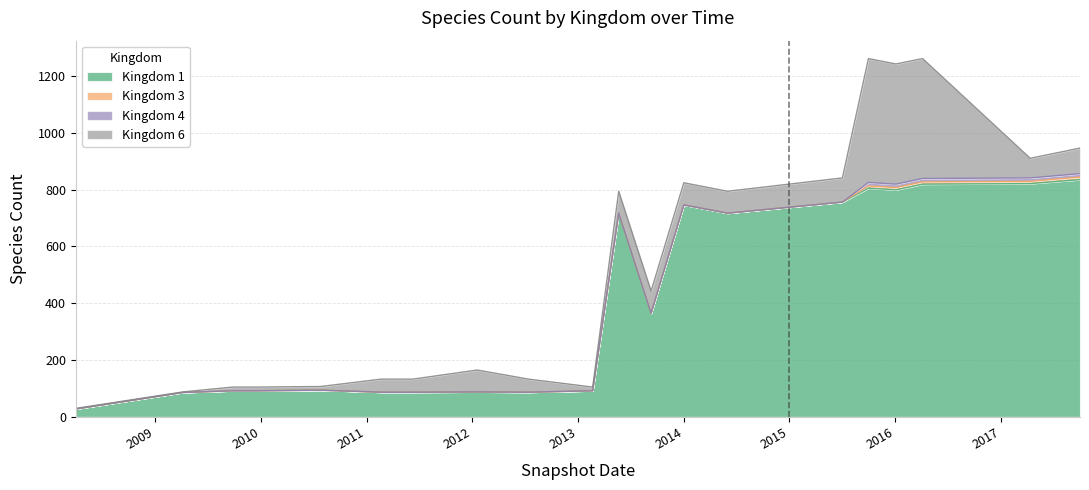

How many values in the Kingdom 6 series are below 77?

10